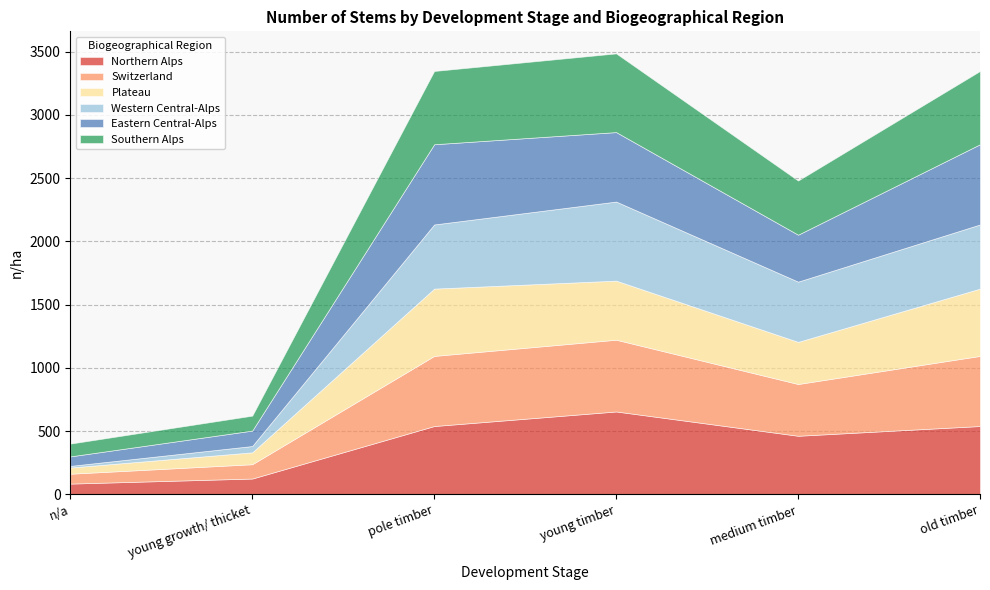

Which series has the largest total across all categories?

Southern Alps